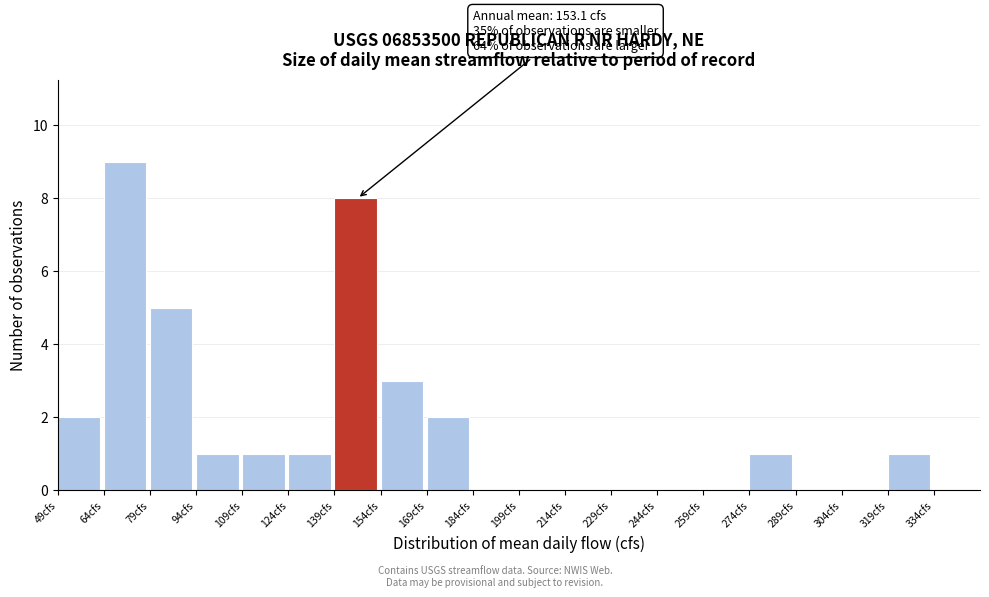

Which range on the x-axis has the tallest bar?

64 to 79